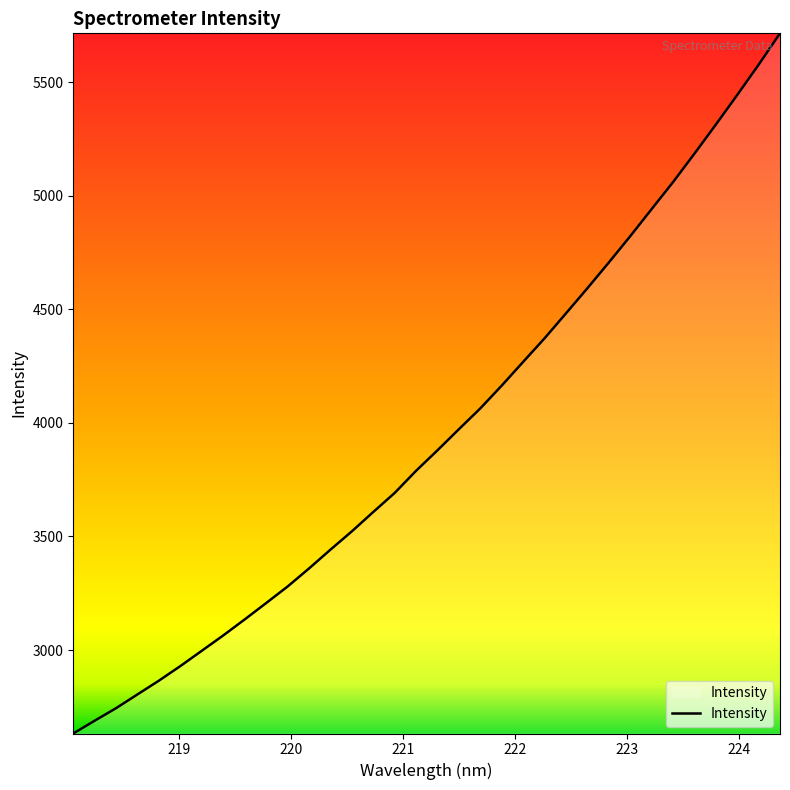

How many lines are shown in the chart?

1